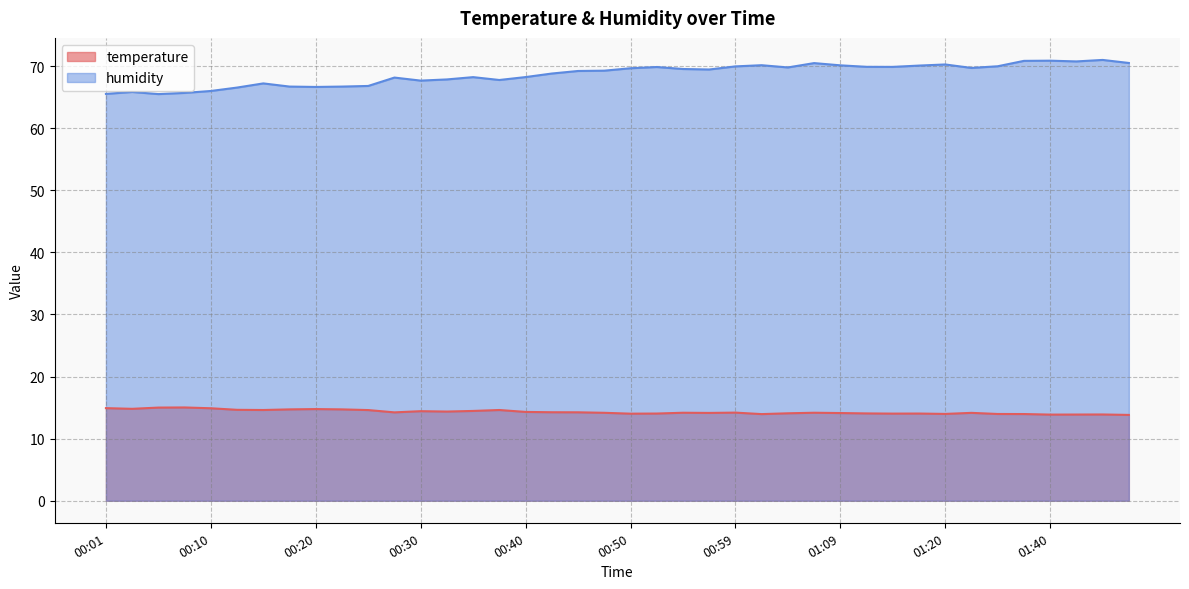

Rank the categories by humidity value from highest to lowest.

01:45, 01:40, 01:37, 01:42, 01:47, 01:07, 01:20, 01:02, 01:09, 01:17, 01:34, 00:59, 01:12, 01:15, 00:52, 01:04, 01:26, 00:50, 00:54, 00:57, 00:47, 00:45, 00:42, 00:40, 00:35, 00:27, 00:32, 00:37, 00:30, 00:15, 00:25, 00:18, 00:23, 00:20, 00:13, 00:10, 00:03, 00:08, 00:01, 00:05